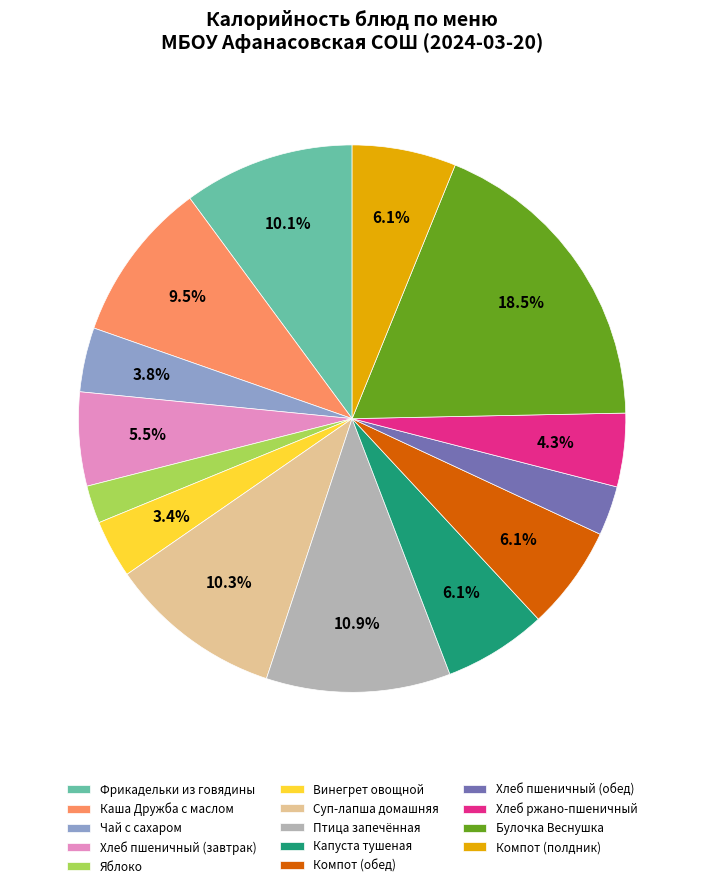

The Винегрет овощной slice represents 14% of the pie. True or false?

False